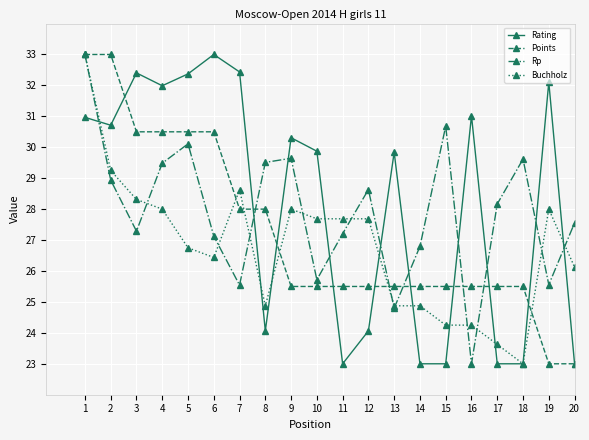

Rank the series by their average value, from lowest to highest.

Buchholz, Points, Rp, Rating